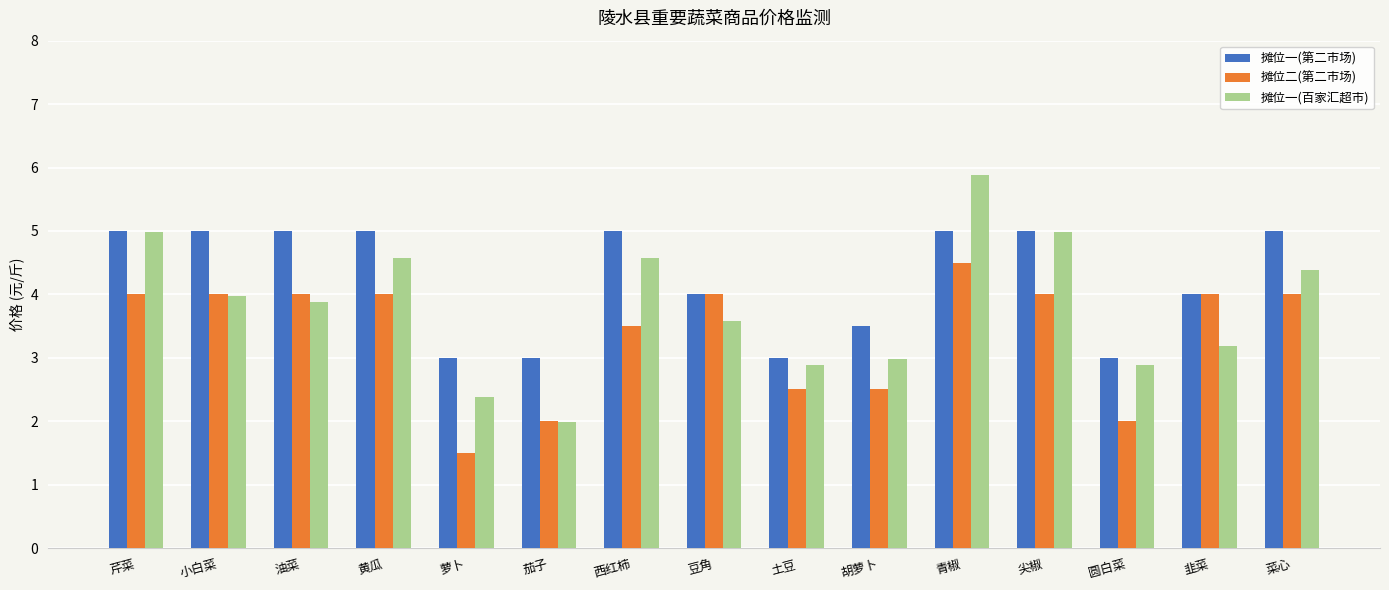

What is the label of the 10th bar from the right?

茄子